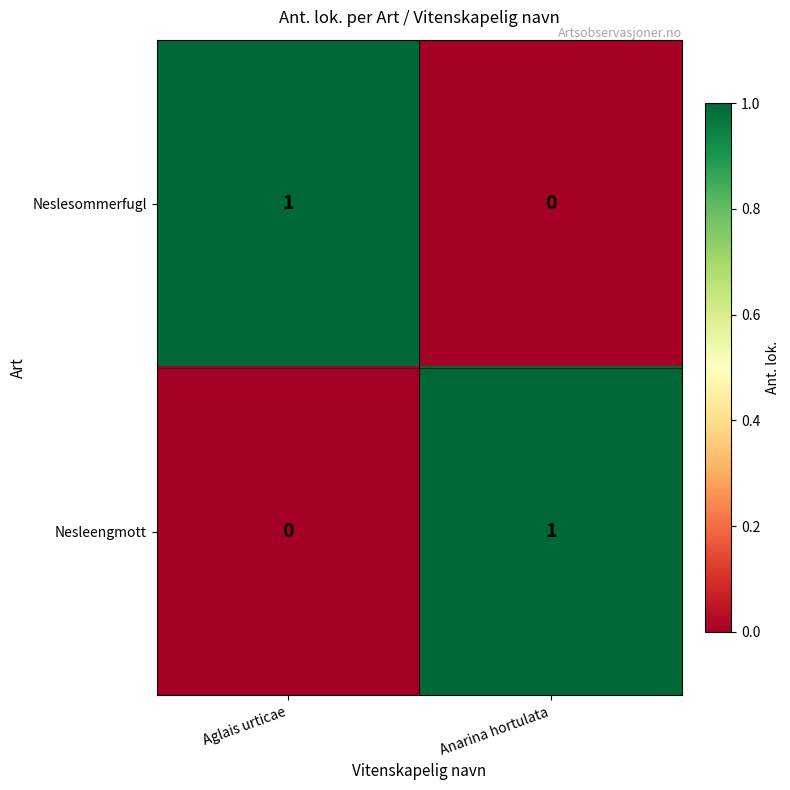

At Aglais urticae, list the series in order from smallest to largest.

Nesleengmott, Neslesommerfugl